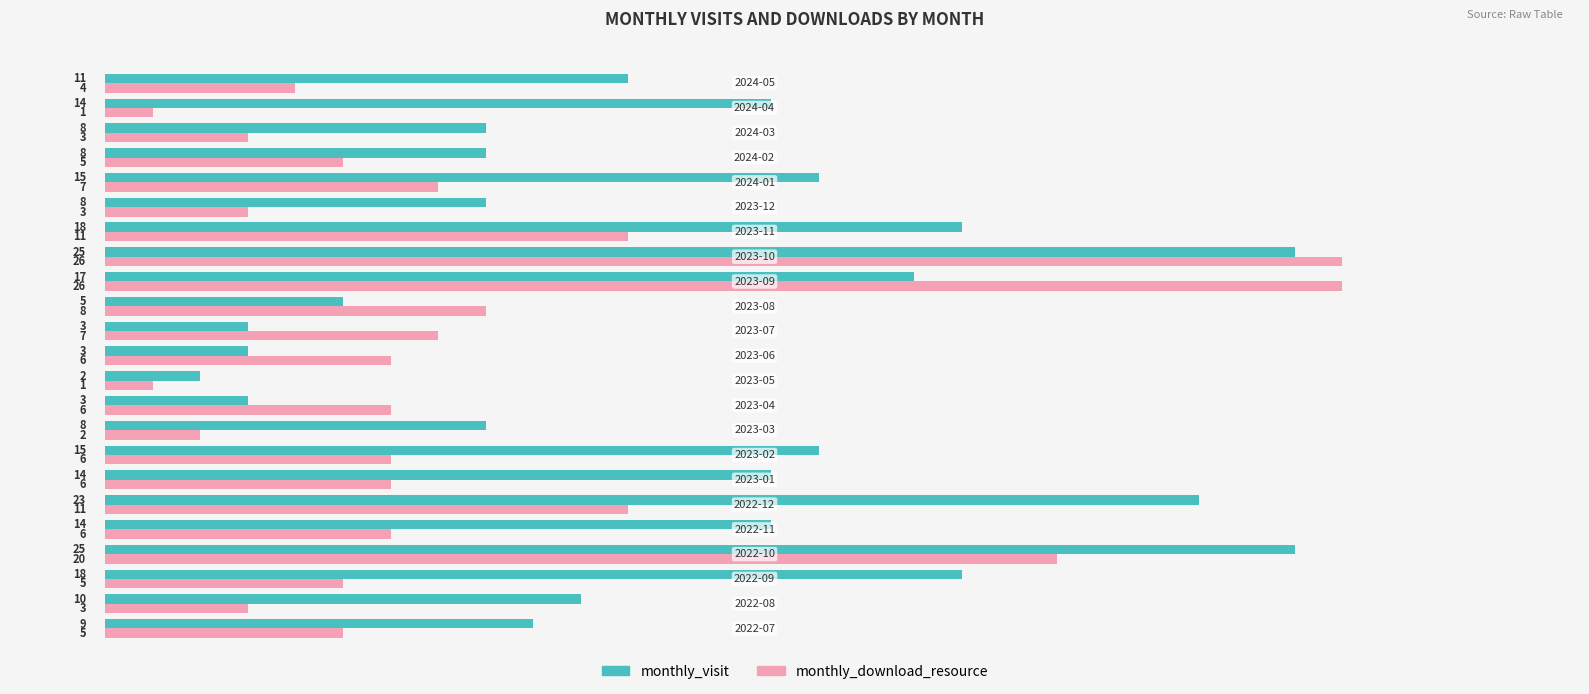

Rank the series by their maximum value, from lowest to highest.

monthly_visit, monthly_download_resource